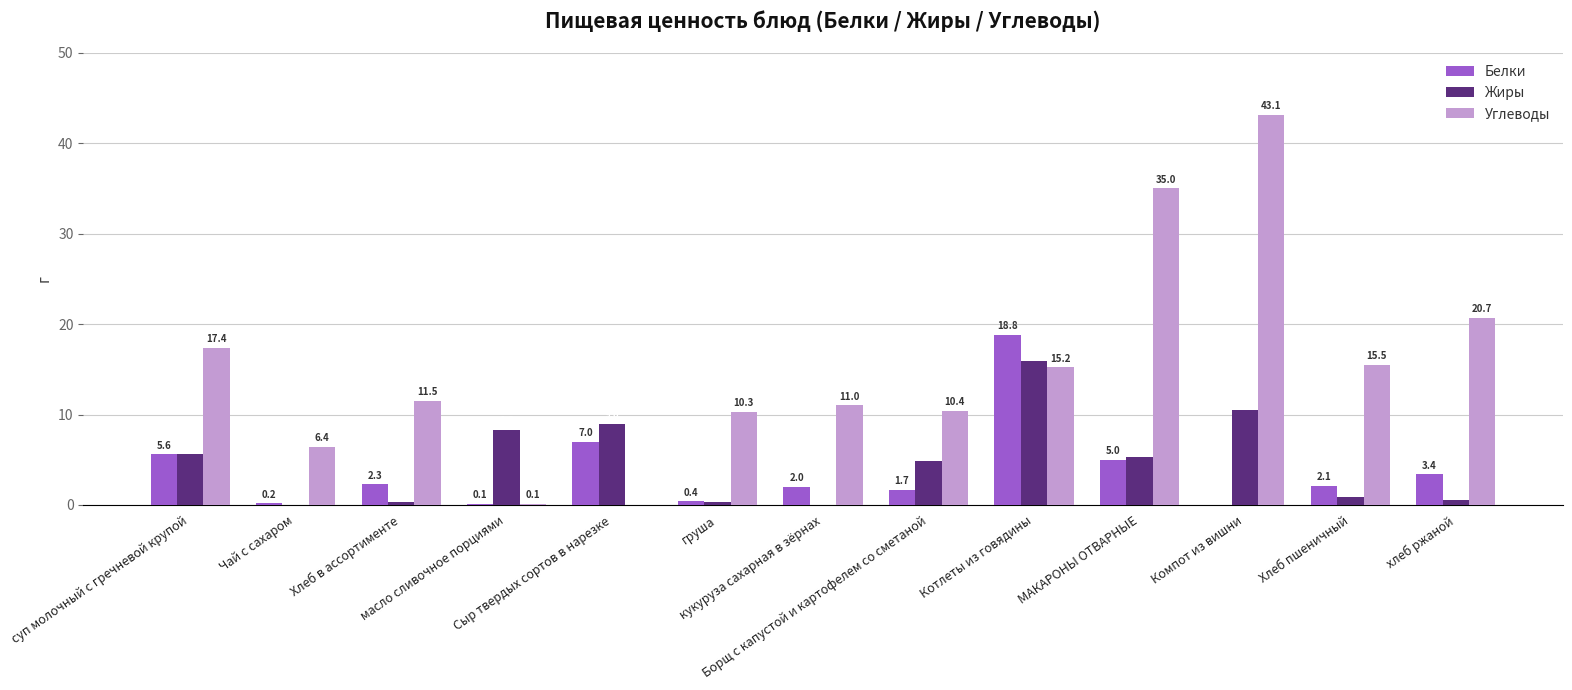

Is it true that Углеводы equals 2.4 at Борщ с капустой и картофелем со сметаной?

False